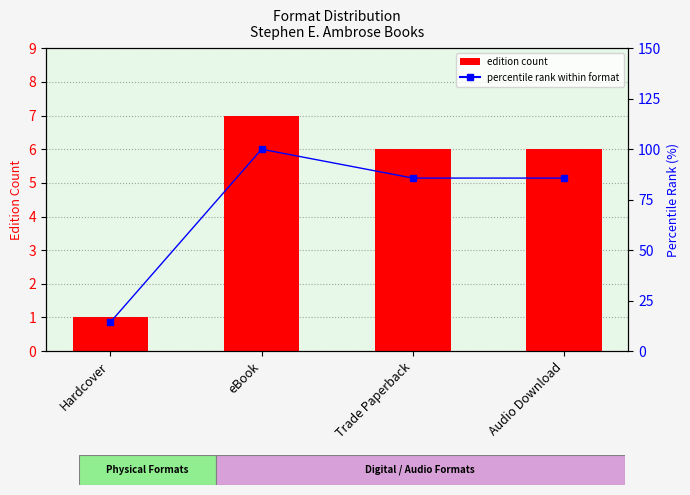

At how many categories does at least one series exceed 31?

3